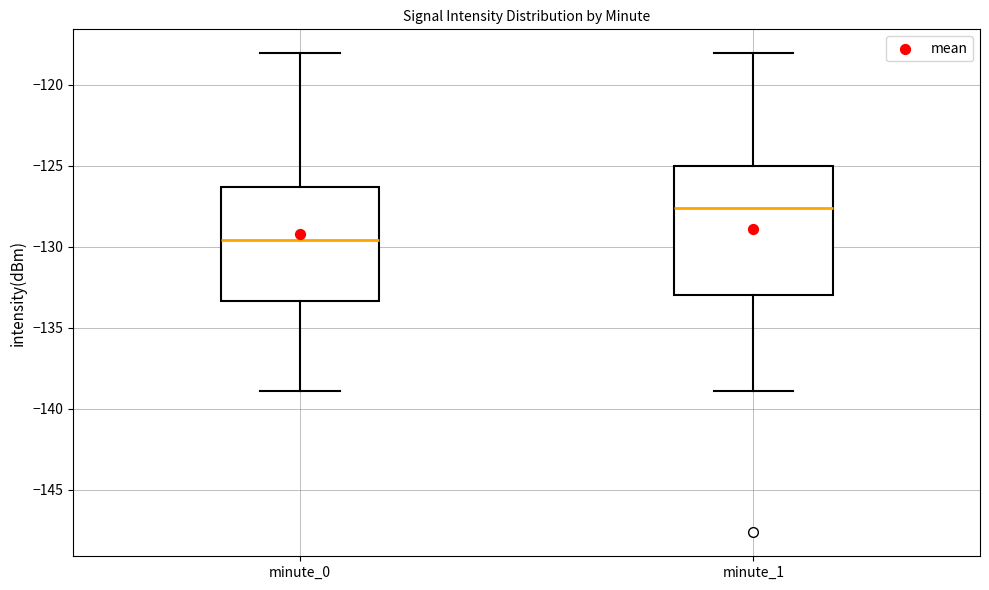

Which box's median line is the highest?

minute_1